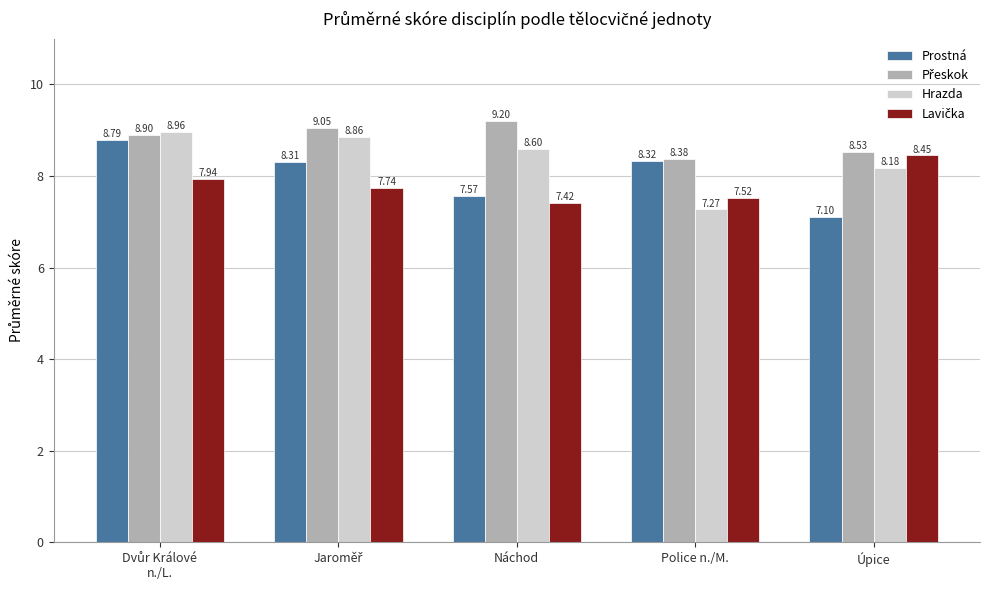

Between Police n./M. and Úpice, which series saw the biggest shift?

Prostná